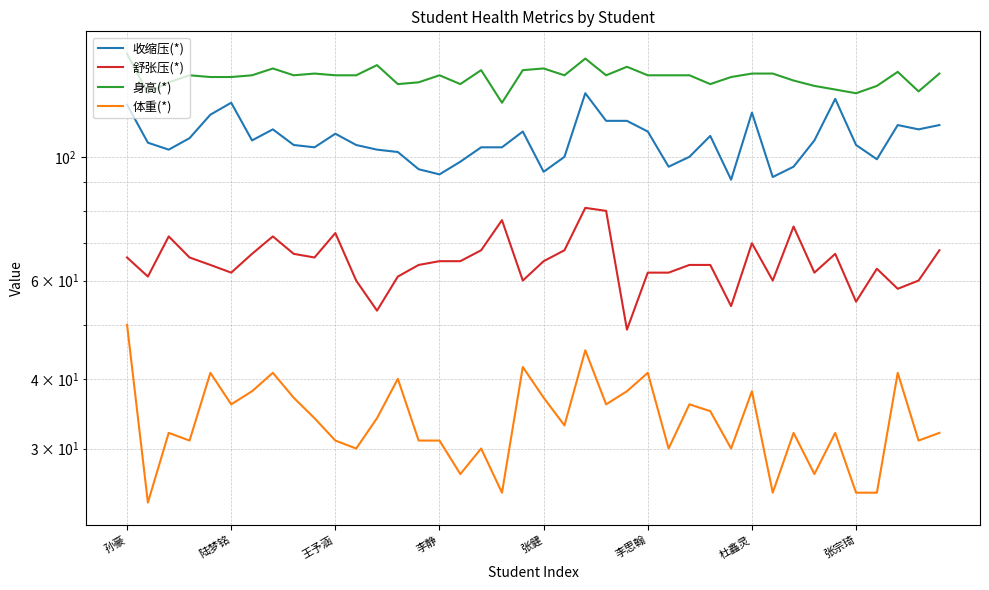

What is the sum of all 收缩压(*) values?

4287